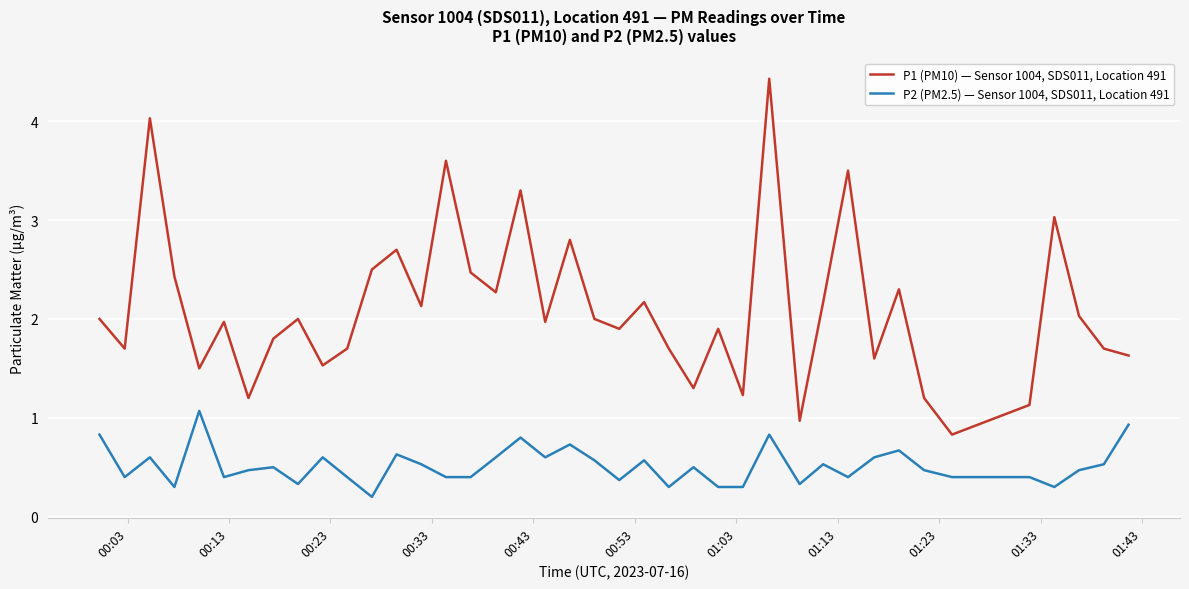

True or false: P1 (PM10) — Sensor 1004, SDS011, Location 491 and P2 (PM2.5) — Sensor 1004, SDS011, Location 491 cross at least once.

False